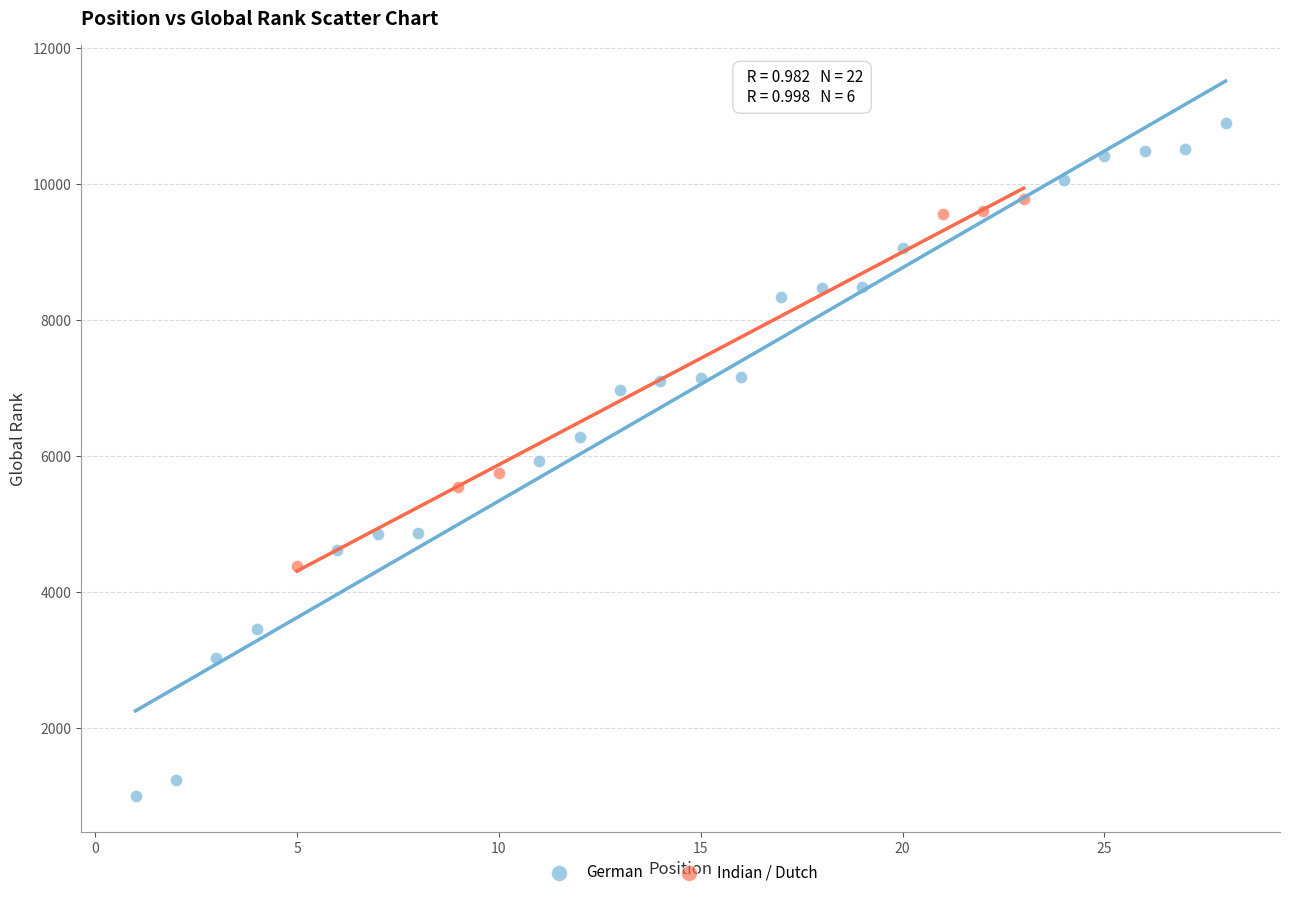

Which series reaches the minimum Y coordinate?

German